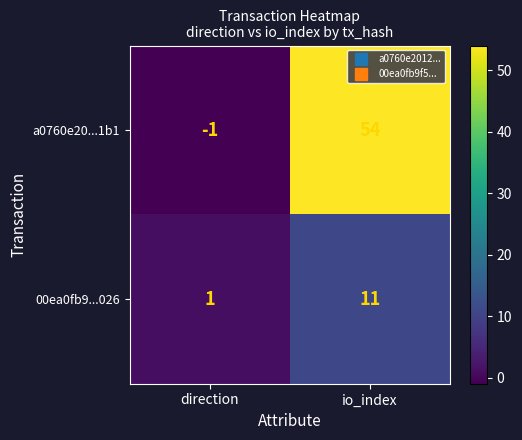

Which label corresponds to the largest value in the chart?

io_index